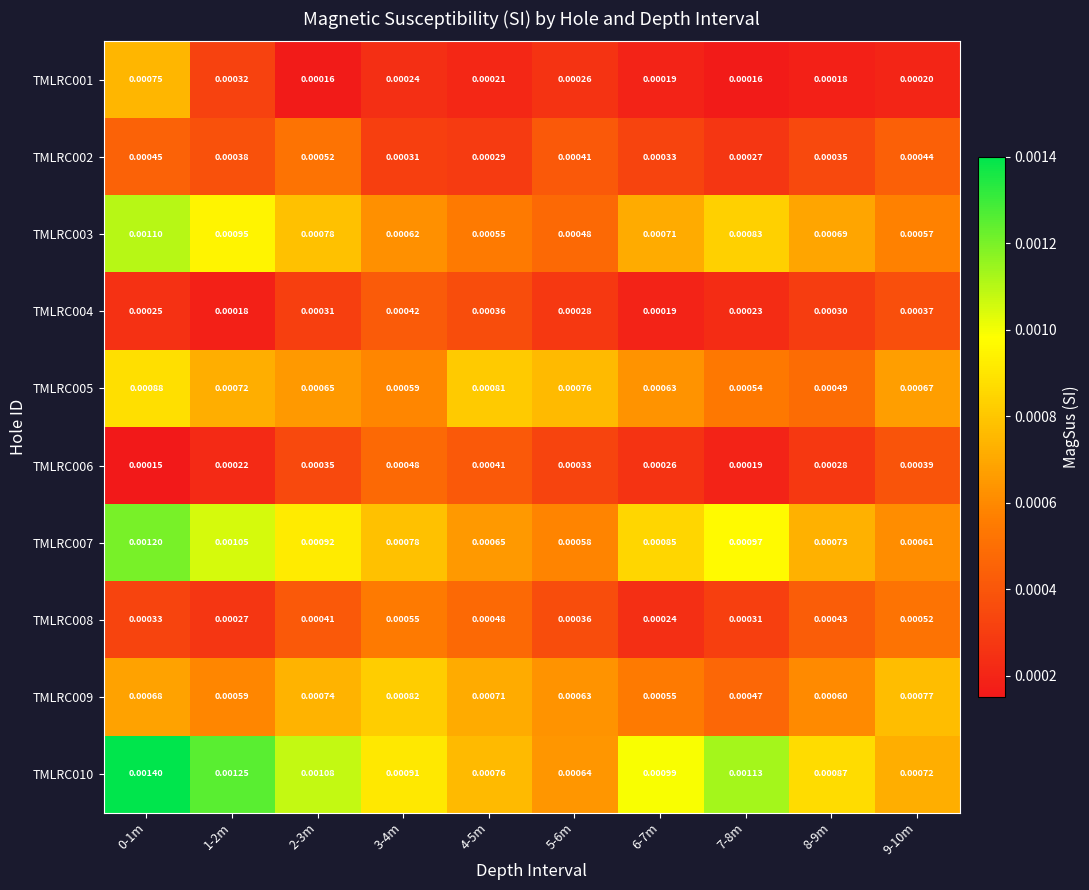

Is the value of TMLRC004 at 7-8m greater than the value of TMLRC005 at 6-7m?

No